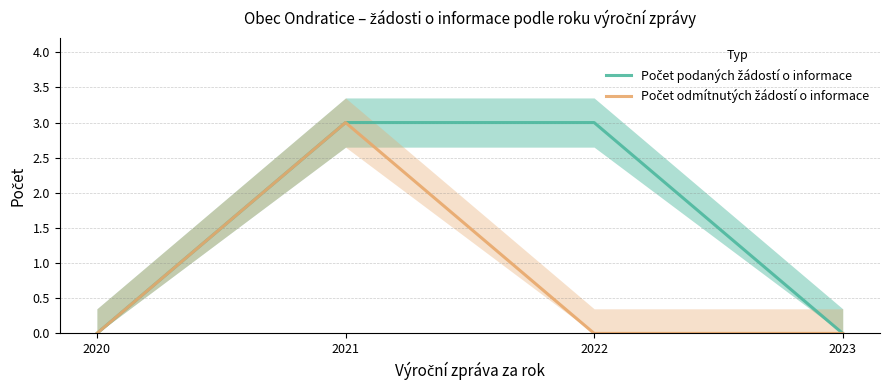

At which category does Počet odmítnutých žádostí o informace reach its first local peak?

2021